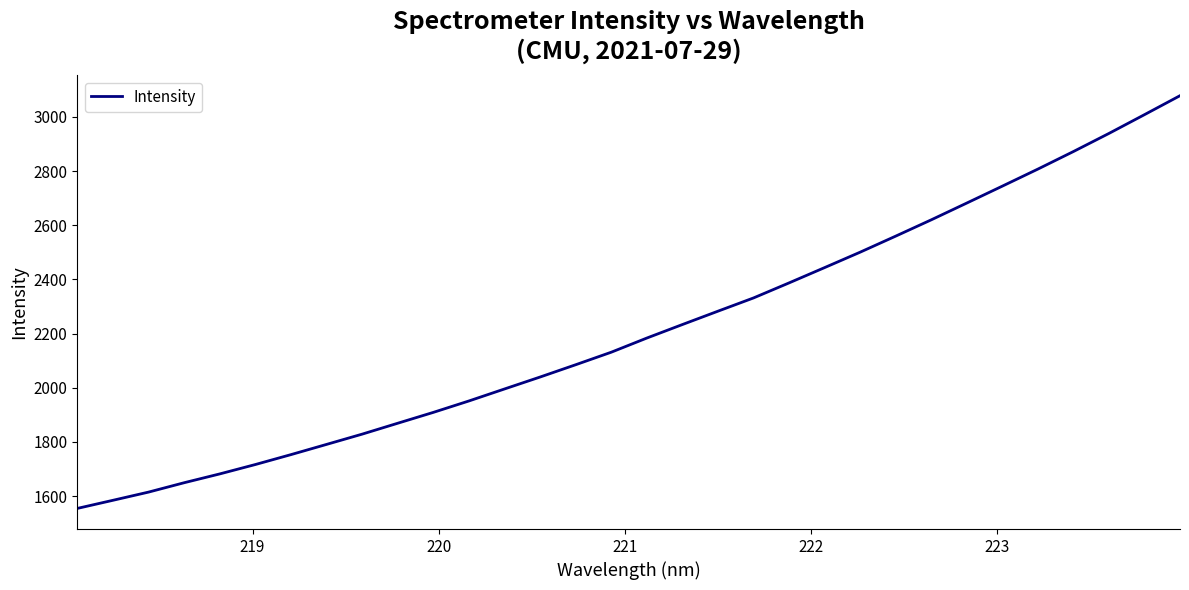

What is the smallest value displayed?

1554.6